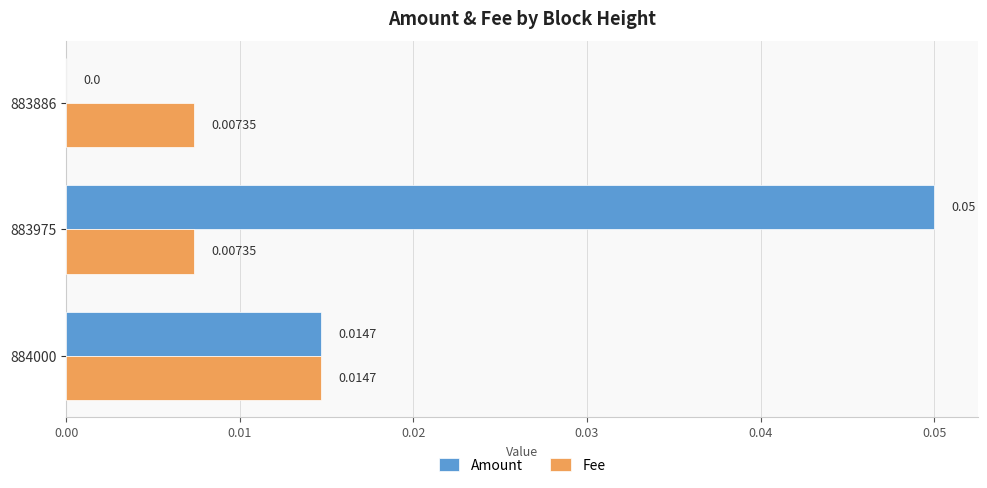

At which category is the sum across all series the highest?

883975